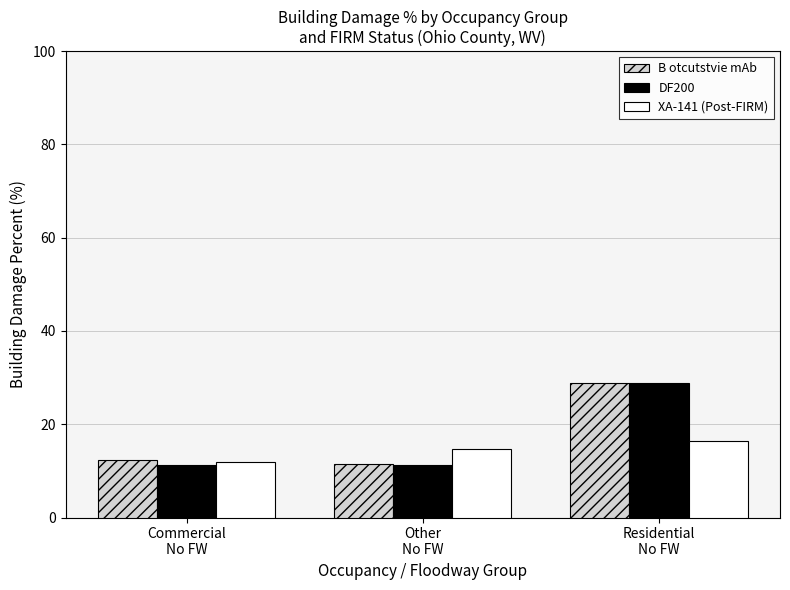

What is the sum of the DF200 values at Commercial
No FW and Other
No FW?

22.4